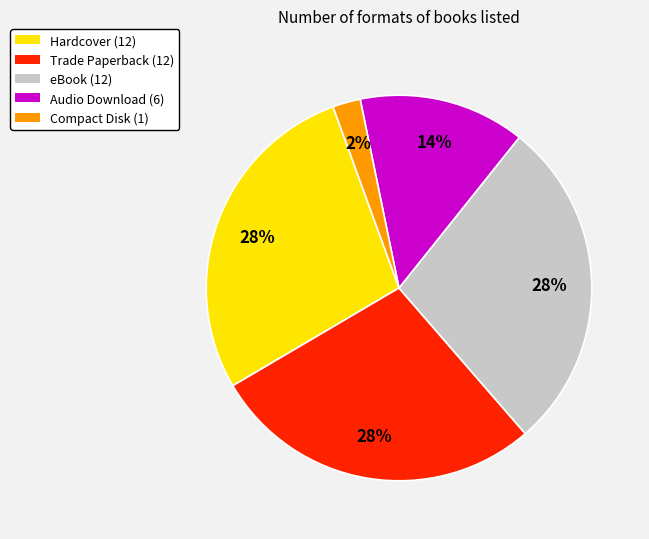

Is there any slice that represents more than half of the pie?

No